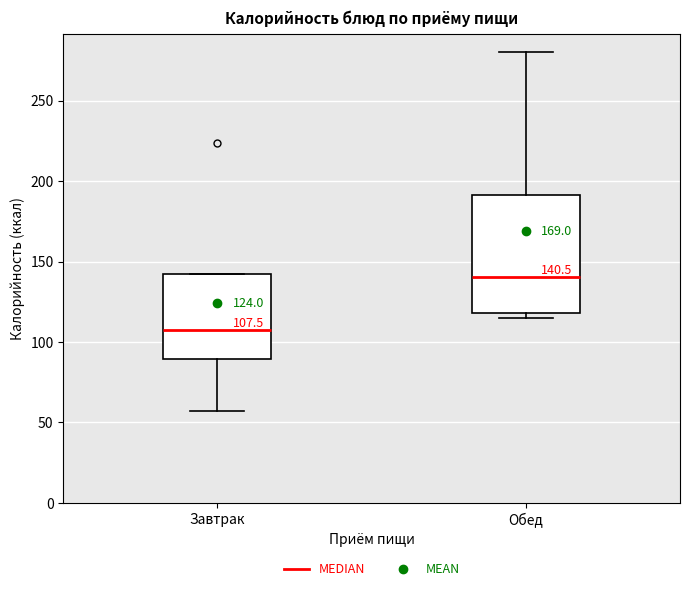

Which box is the tallest, from its lower edge to its upper edge?

Обед